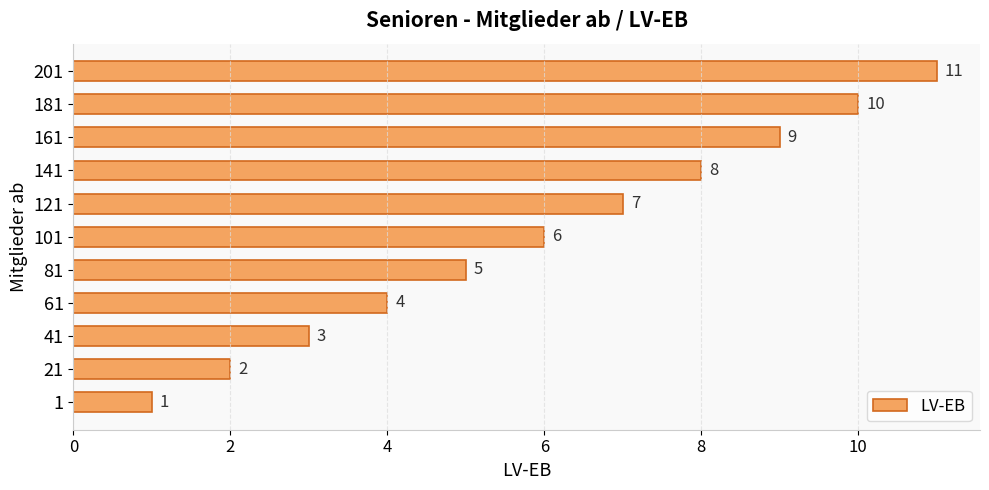

Is it true that the value at 1 is 1?

True